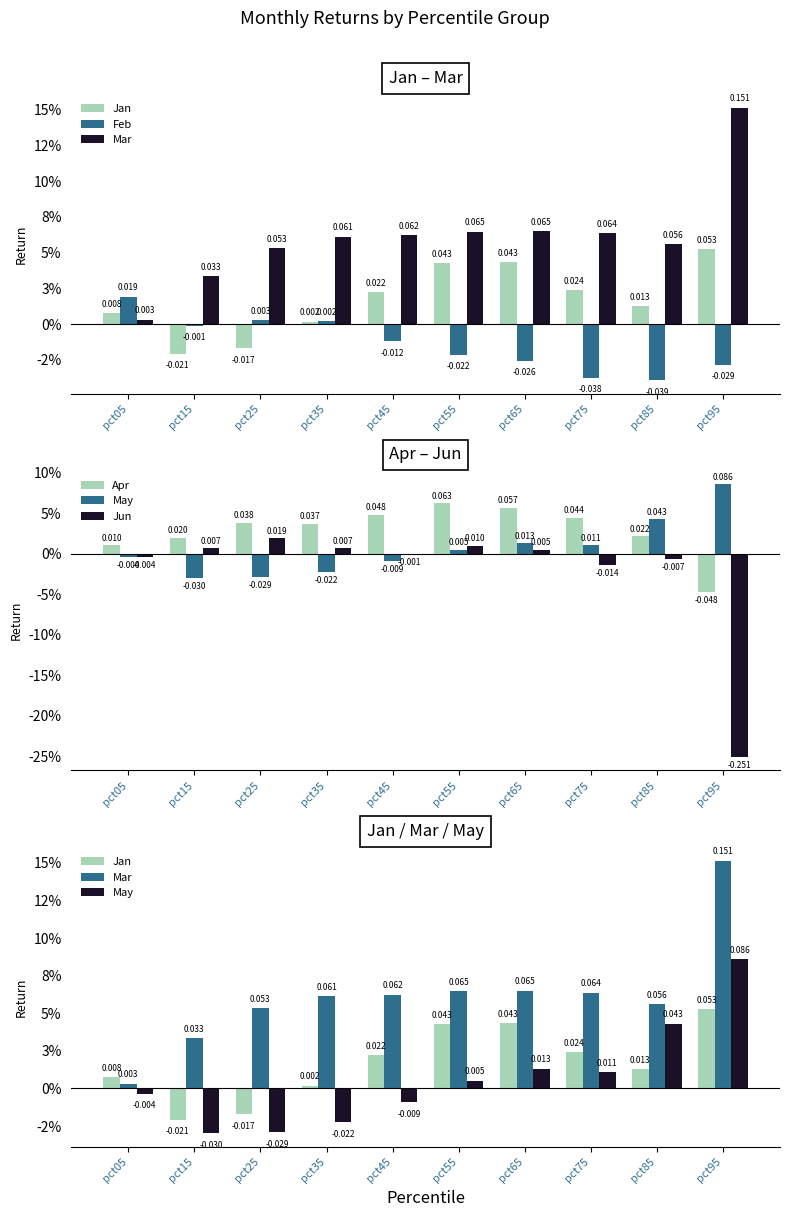

At pct85, list the series in order from largest to smallest.

Mar, May, Apr, Jan, Jun, Feb